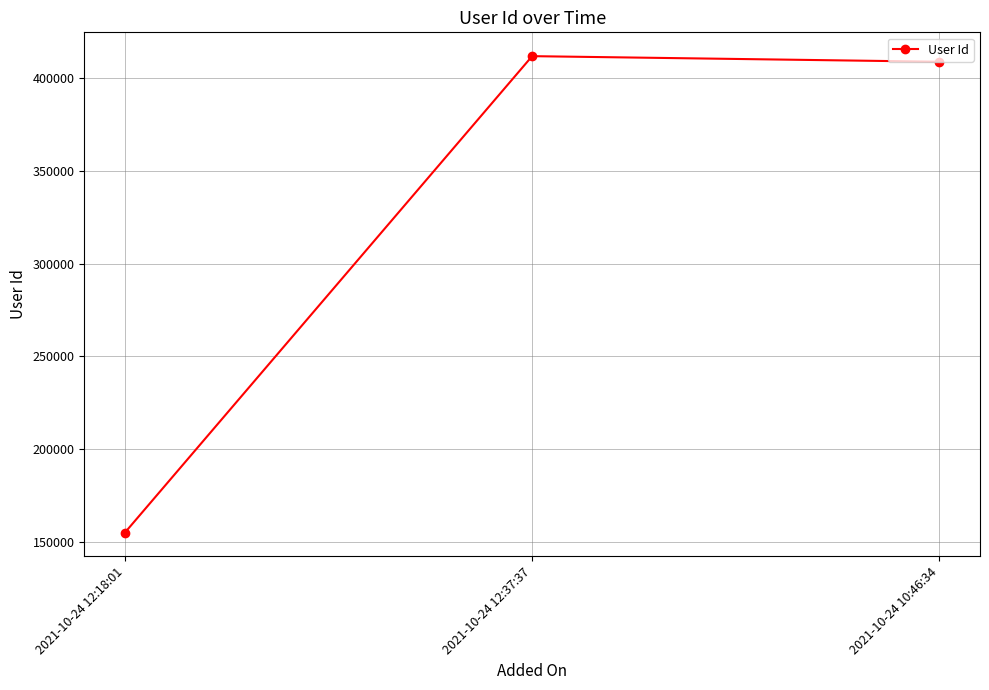

The value at 2021-10-24 10:46:34 is 408678. True or false?

True